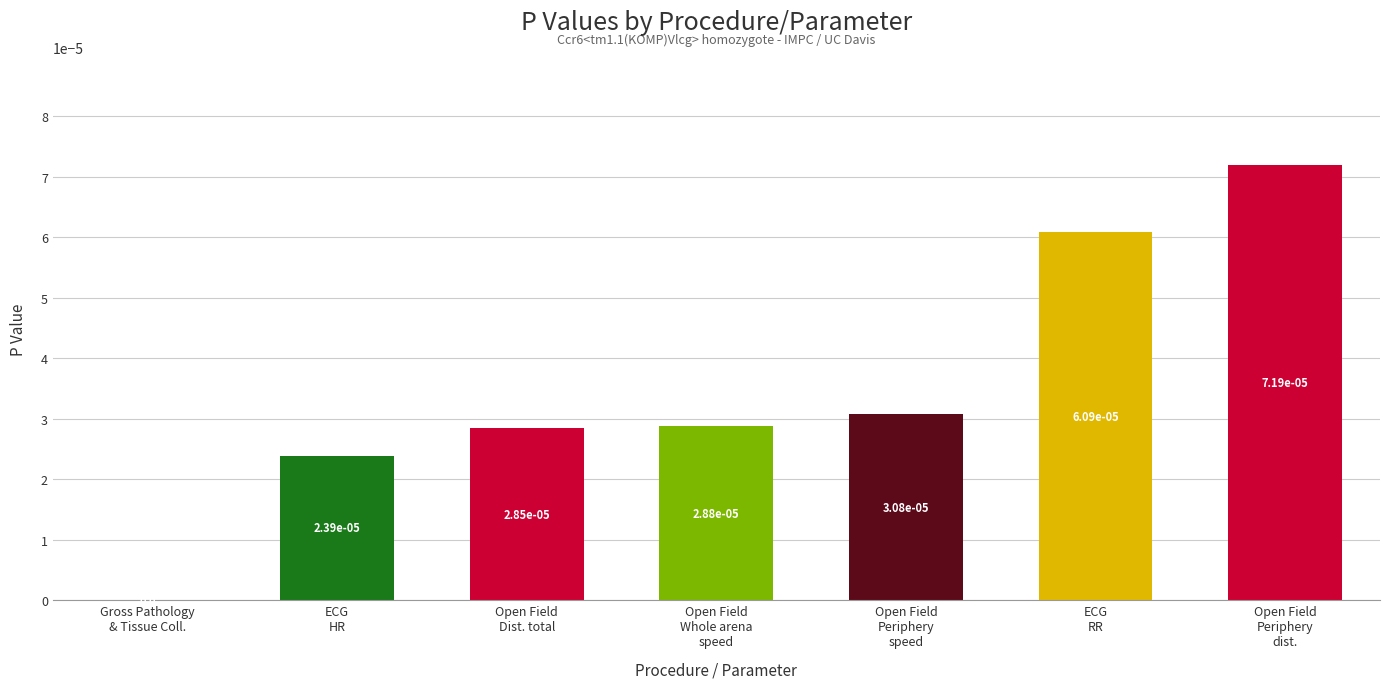

Are the bars horizontal?

No